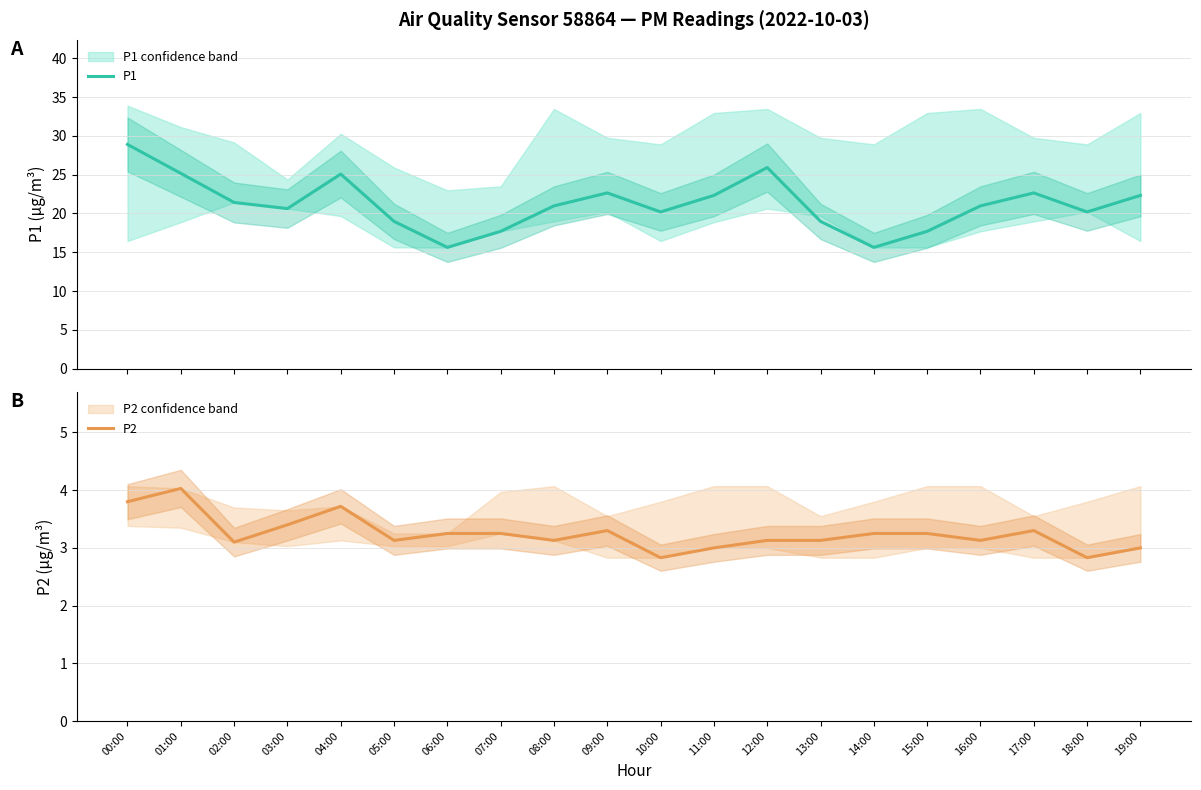

The P2 series shows 3.1 at 12:00. True or false?

True